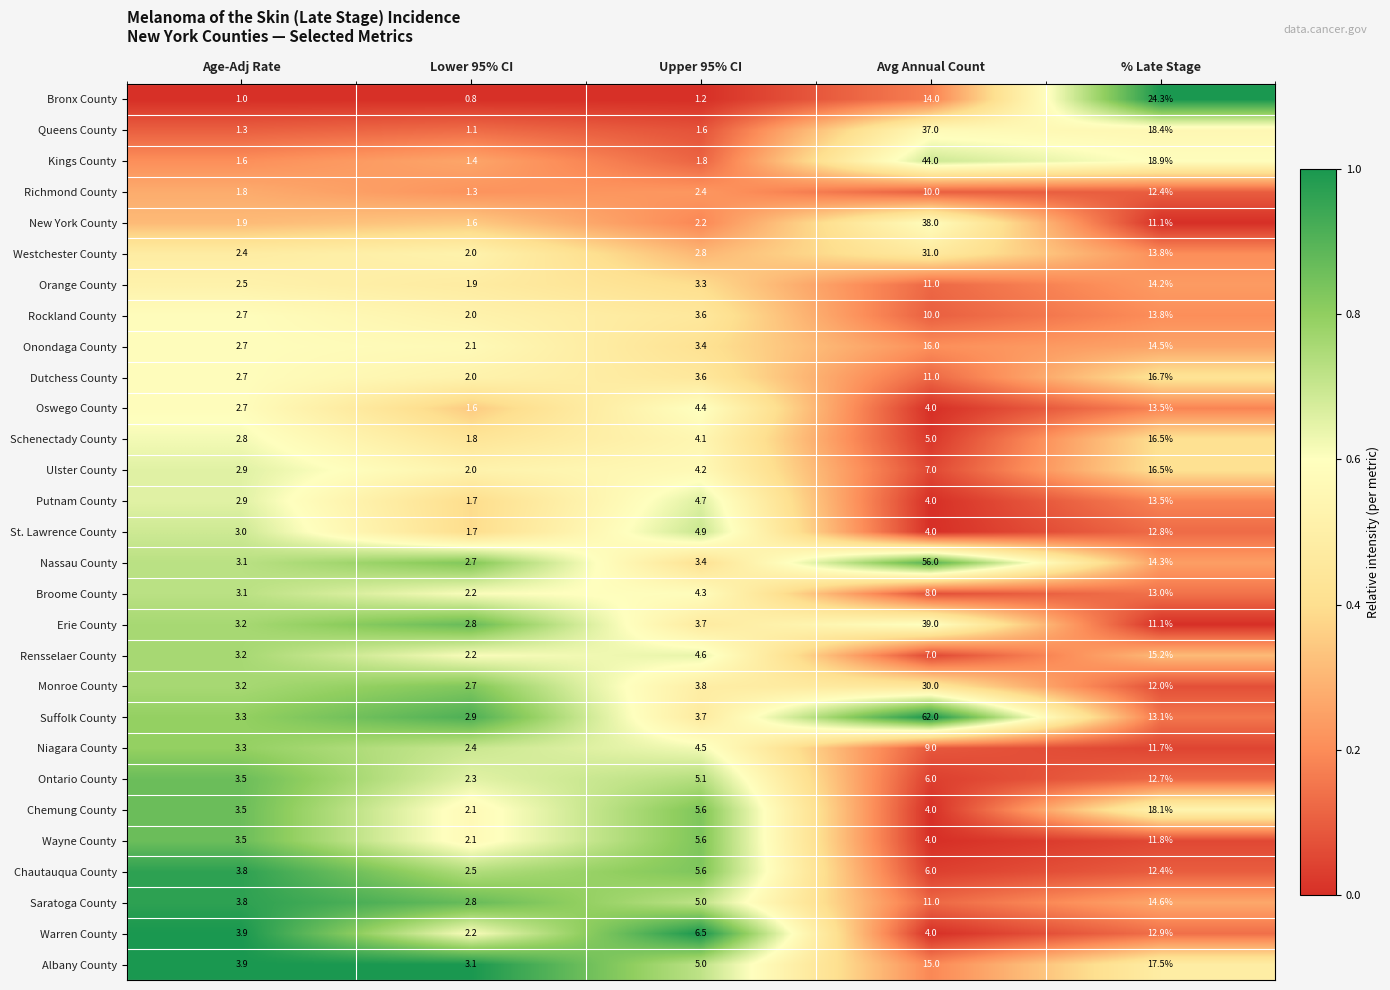

The value of Saratoga County at Lower 95% CI is 2.8. True or false?

True